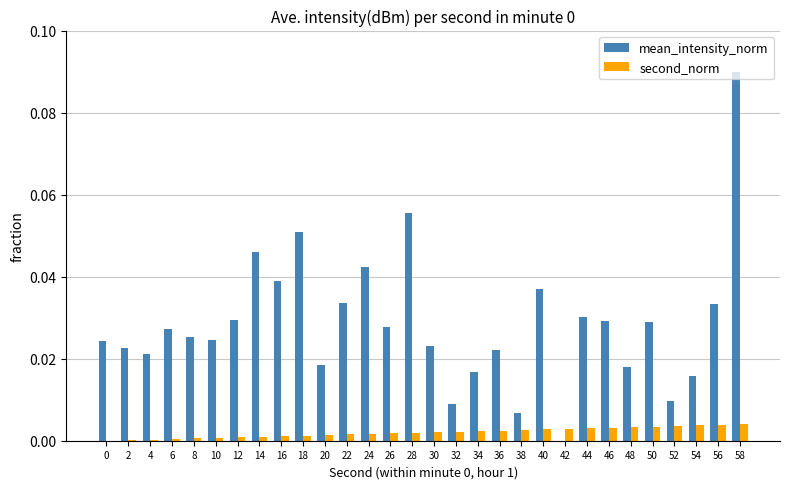

Is the value of mean_intensity_norm at 12 greater than the value of second_norm at 8?

Yes